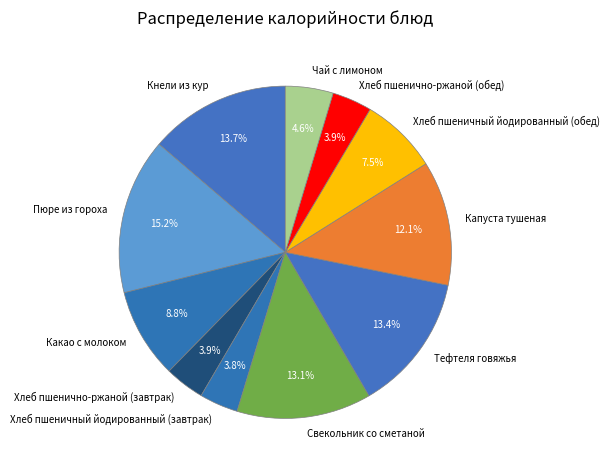

How many slices are in this pie chart?

11